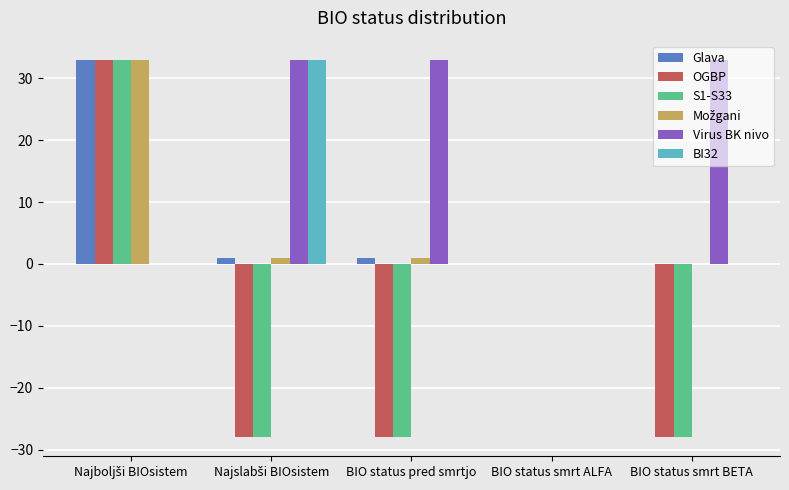

The value of S1-S33 at BIO status smrt BETA is -28. True or false?

True